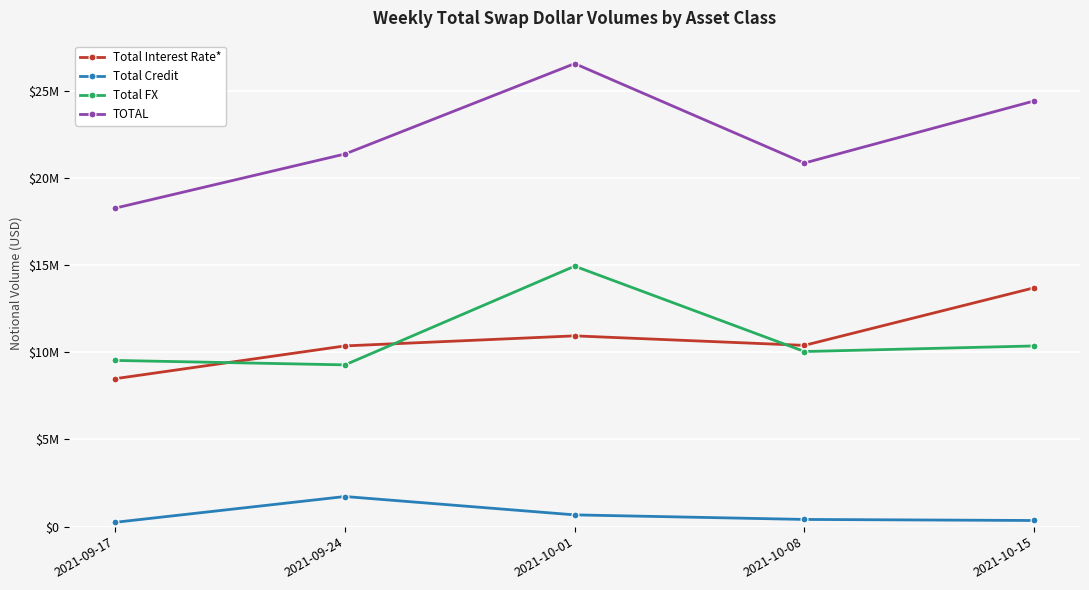

True or false: Total Credit and TOTAL cross at least once.

False